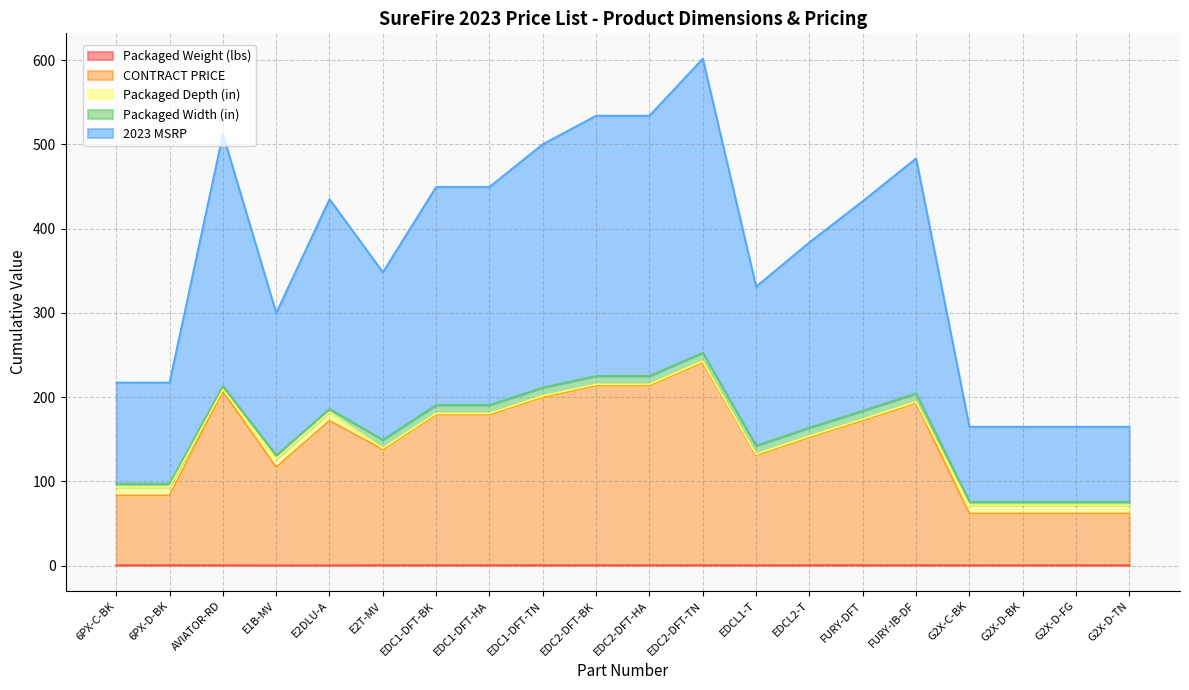

At which category is the sum across all series the highest?

EDC2-DFT-TN